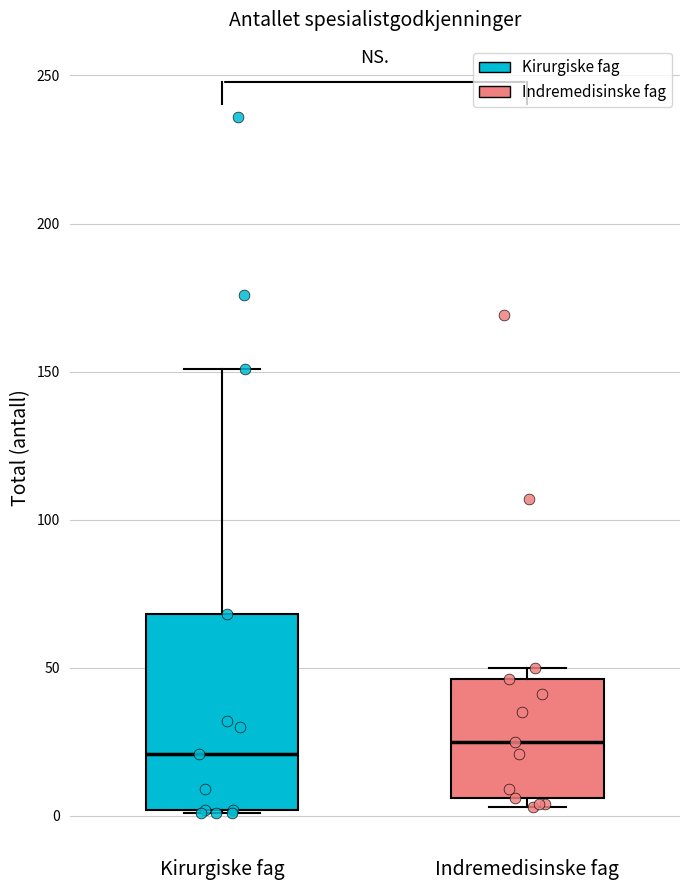

Reading left to right, read every box against the y-axis: the position of its median line, the range the box covers, and the ends of its whiskers. The values are not printed on the chart, so give them approximately, as read against the axis.

Kirurgiske fag: median 20, box 0 to 70, whiskers 0 to 150
Indremedisinske fag: median 25, box 5 to 45, whiskers 5 (just below the box's lower edge) to 50